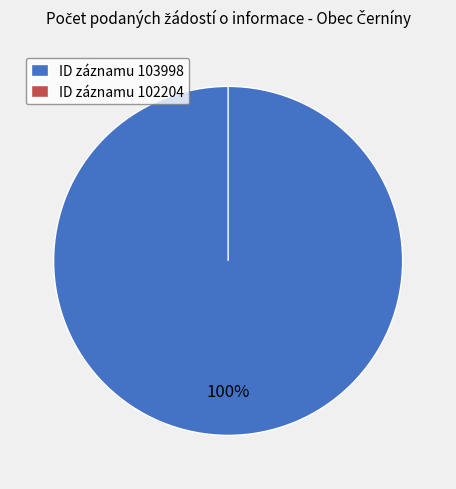

Count the number of slices in the pie.

2